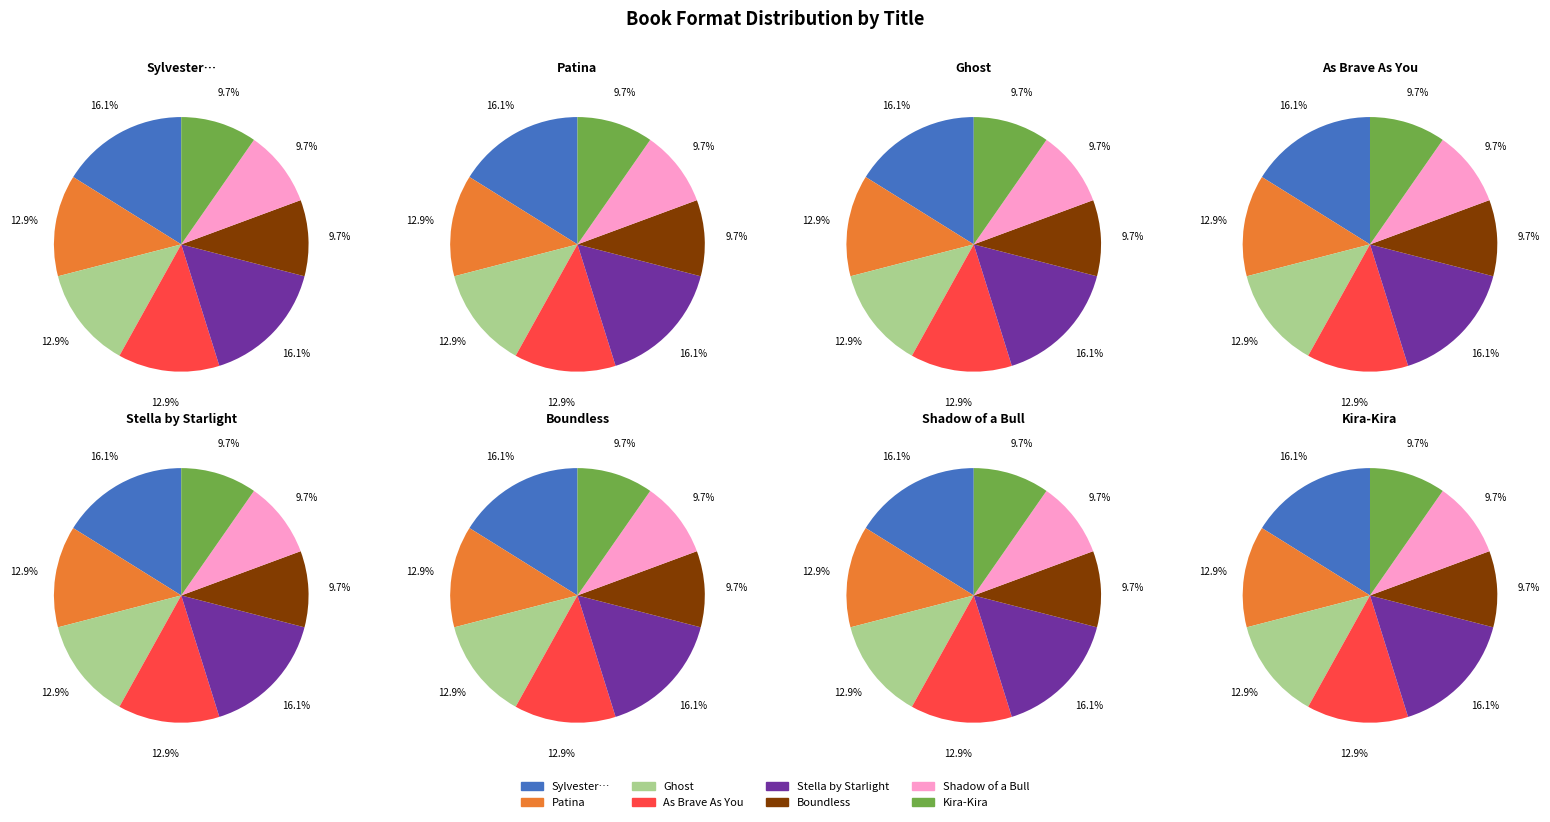

Which has a higher value, Kira-Kira or As Brave As You?

As Brave As You